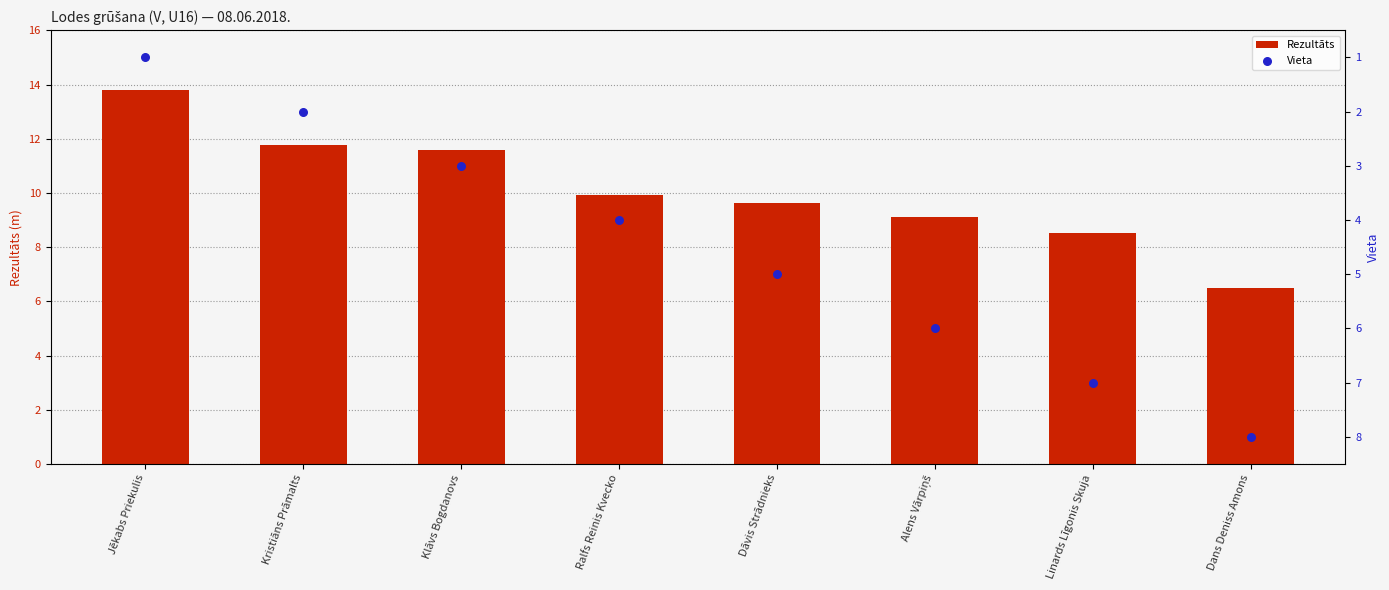

Which series reaches the minimum Y coordinate?

Vieta